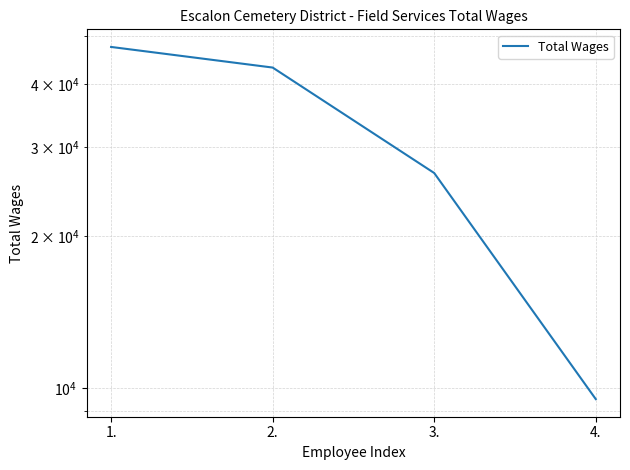

Rank the categories by value from lowest to highest.

4., 3., 2., 1.